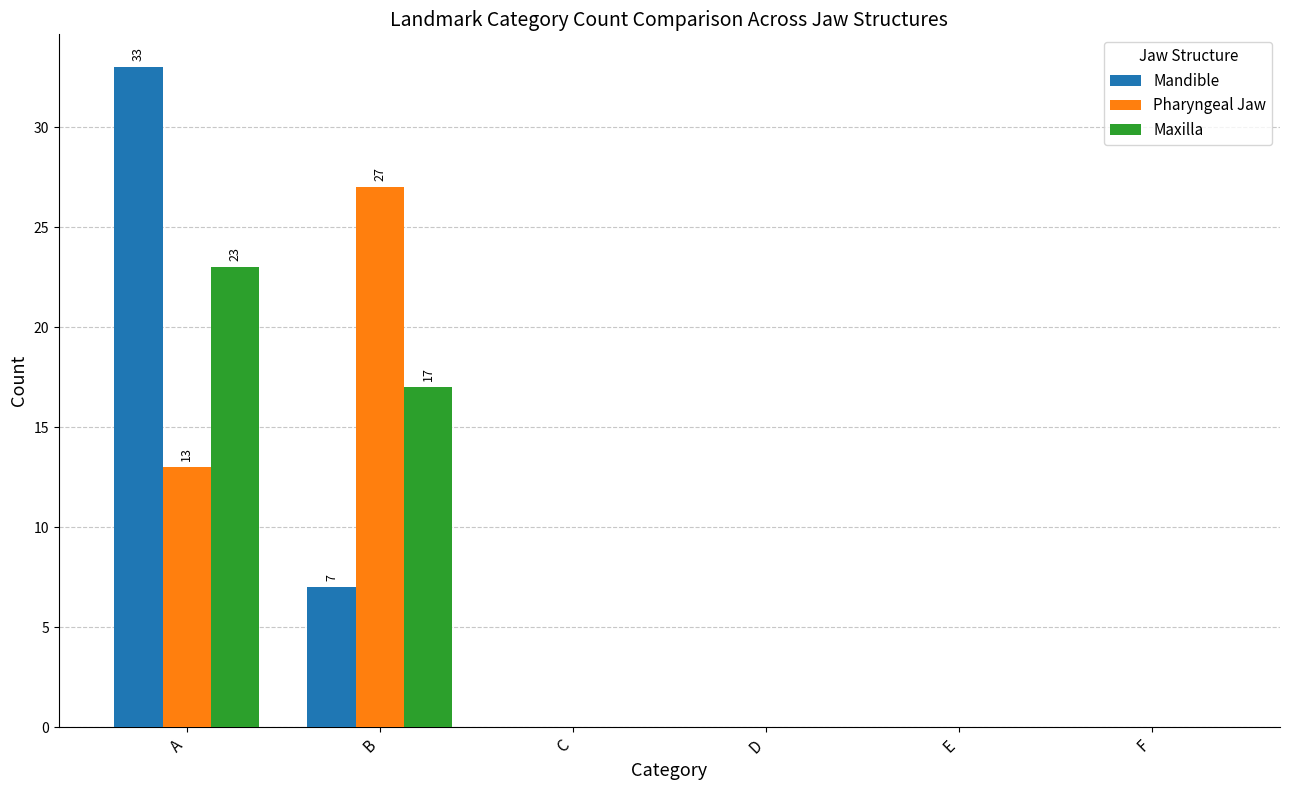

How many distinct data groups are displayed?

3